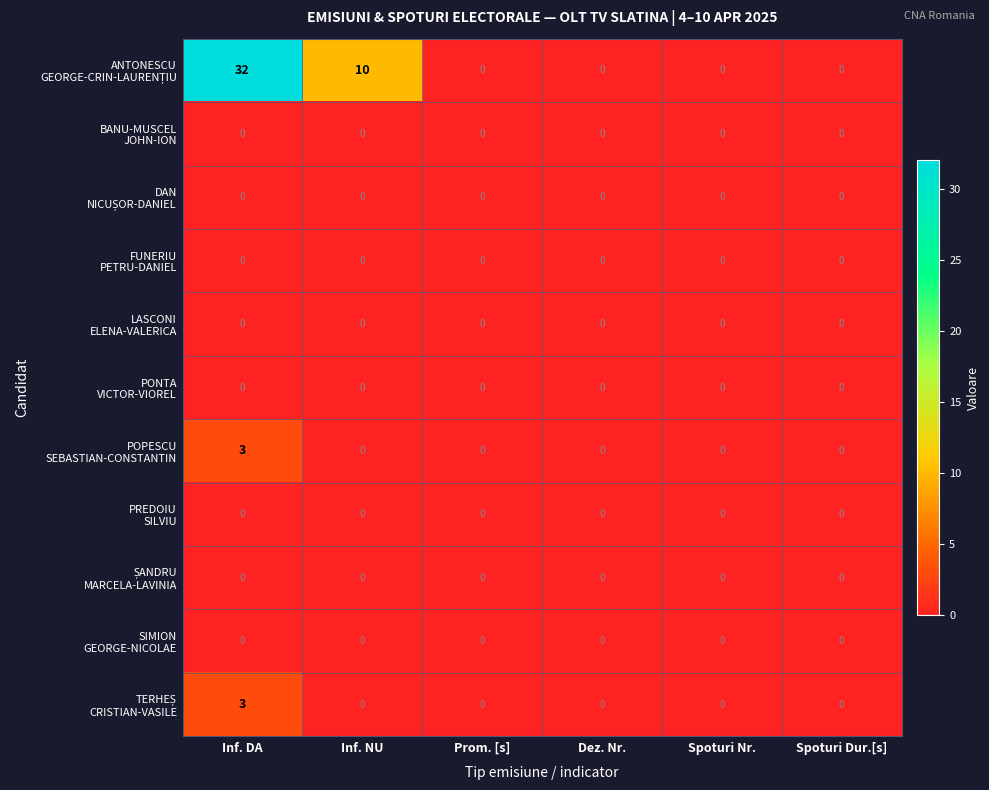

What is the greatest value displayed?

32